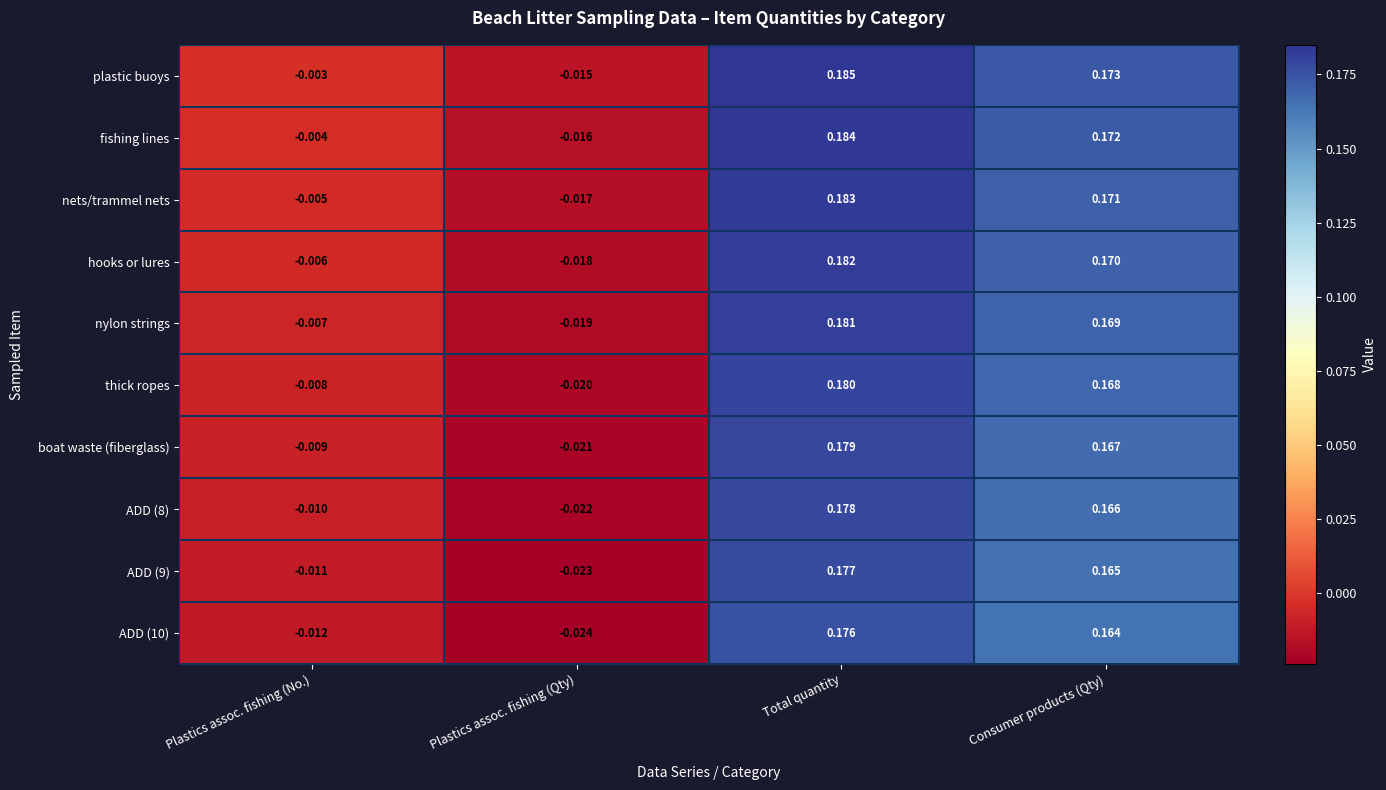

Is the value of boat waste (fiberglass) at Consumer products (Qty) greater than the value of hooks or lures at Consumer products (Qty)?

No